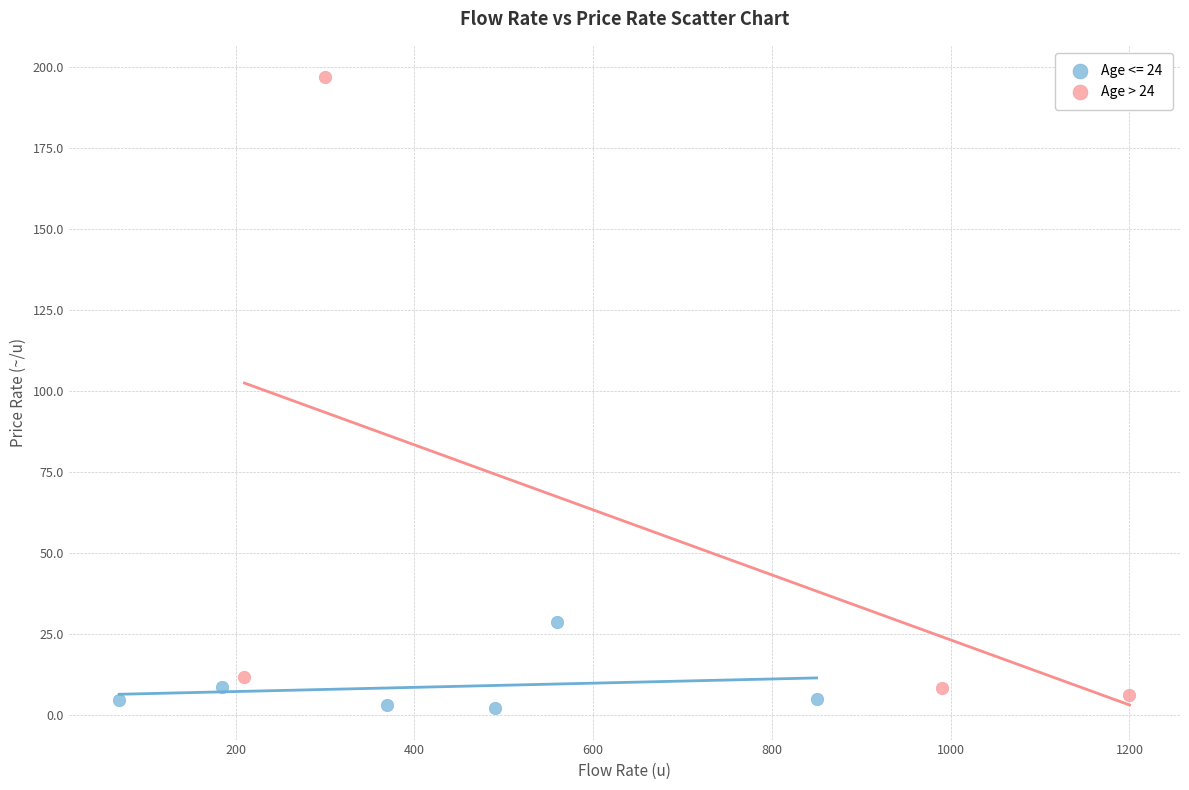

Which series contains the highest Y value?

Age > 24